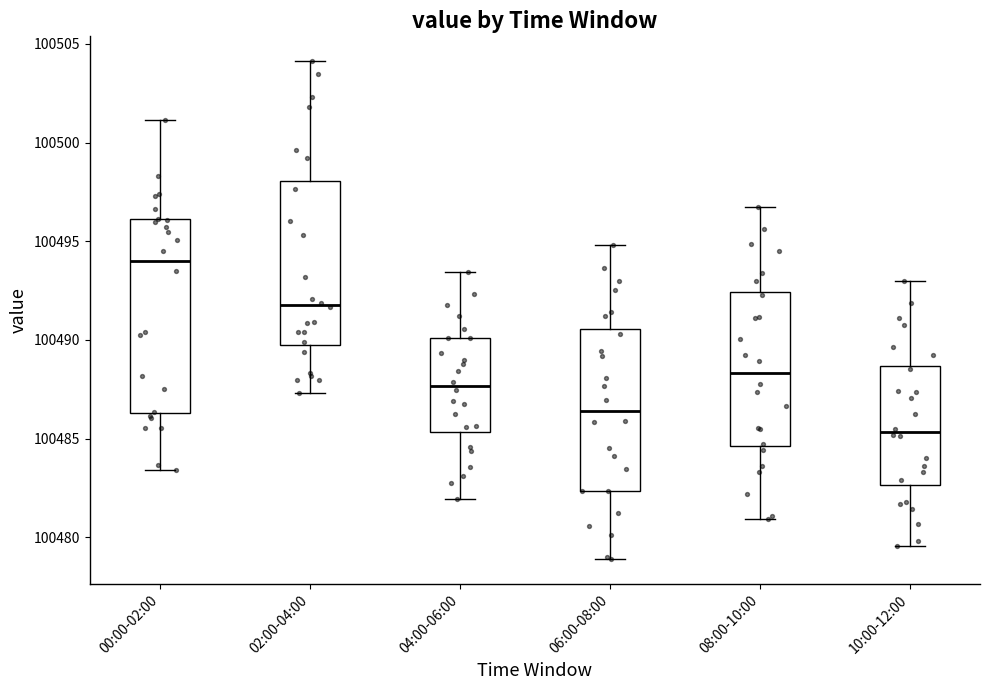

Reading left to right, transcribe this box plot: for each box, give where its median line is, the range the box spans, and where its two whiskers end, as read against the y-axis. The values are not printed on the chart, so give them approximately, as read against the axis.

00:00-02:00: median 100494.0, box 100486.5 to 100496.0, whiskers 100483.5 to 100501.0
02:00-04:00: median 100492.0, box 100490.0 to 100498.0, whiskers 100487.5 to 100504.0
04:00-06:00: median 100487.5, box 100485.5 to 100490.0, whiskers 100482.0 to 100493.5
06:00-08:00: median 100486.5, box 100482.5 to 100490.5, whiskers 100479.0 to 100495.0
08:00-10:00: median 100488.5, box 100484.5 to 100492.5, whiskers 100481.0 to 100497.0
10:00-12:00: median 100485.5, box 100482.5 to 100488.5, whiskers 100479.5 to 100493.0